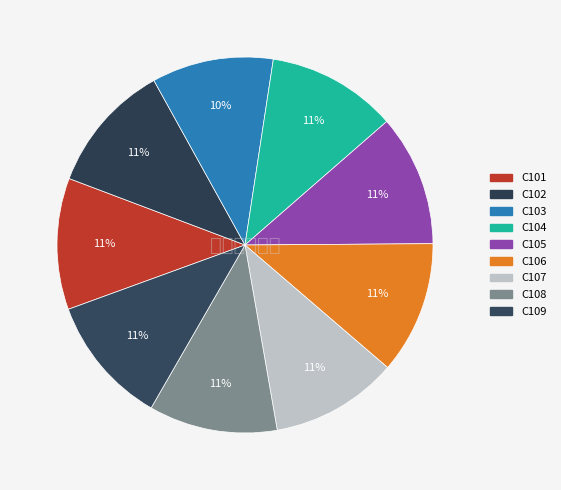

Count the number of slices in the pie.

9